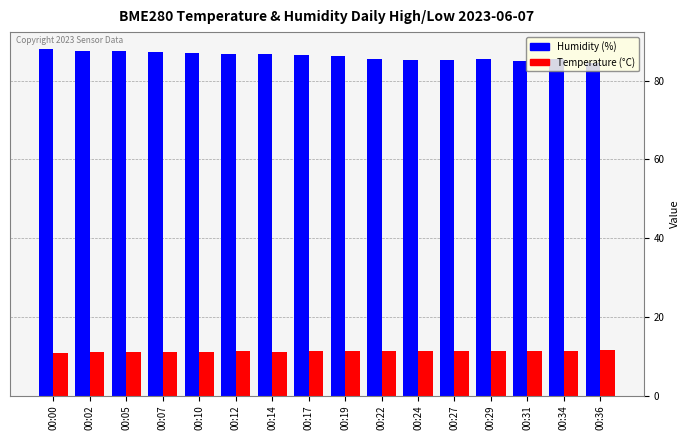

Is the value of Temperature (°C) at 00:27 greater than the value of Humidity (%) at 00:31?

No